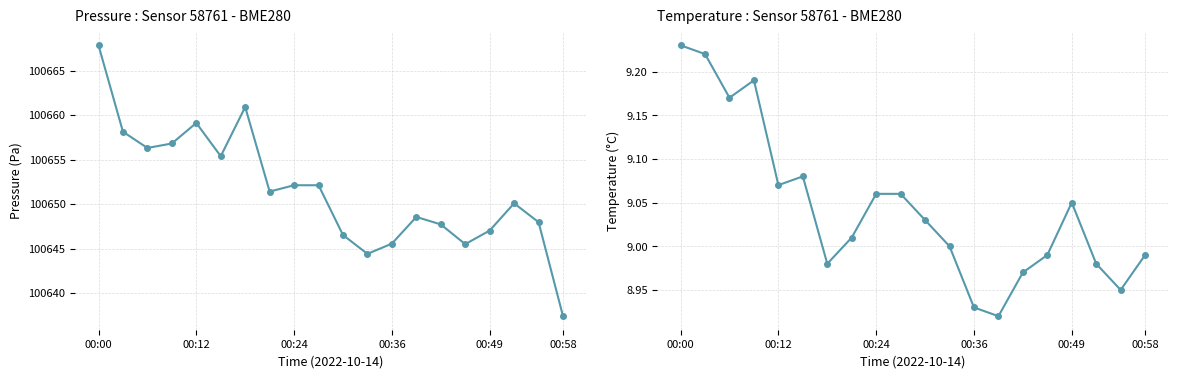

Does the chart display data point markers on the line(s)?

Yes